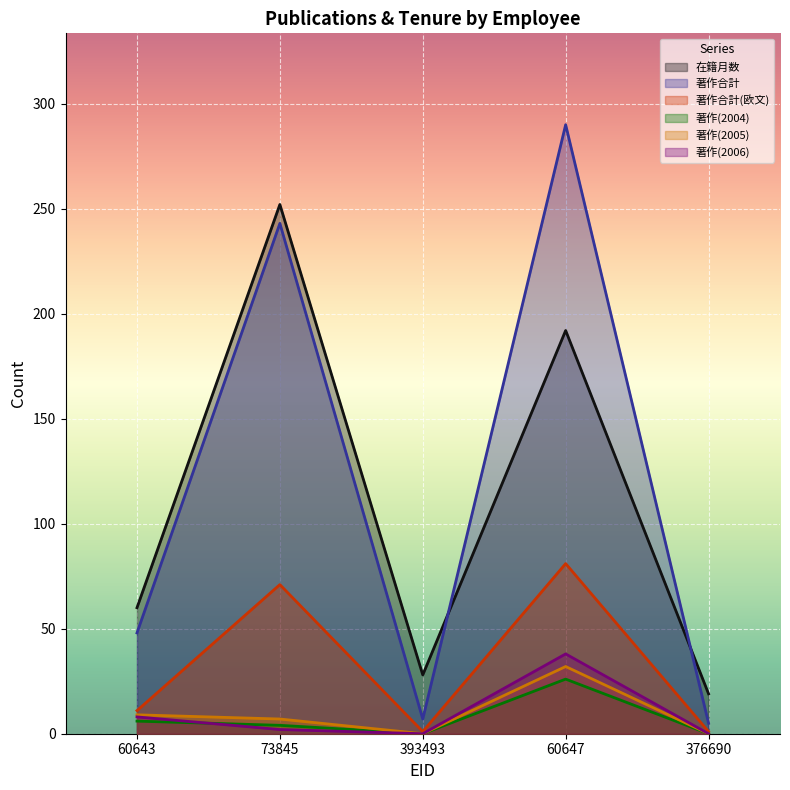

What is the sum of all 著作(2006) values?

48